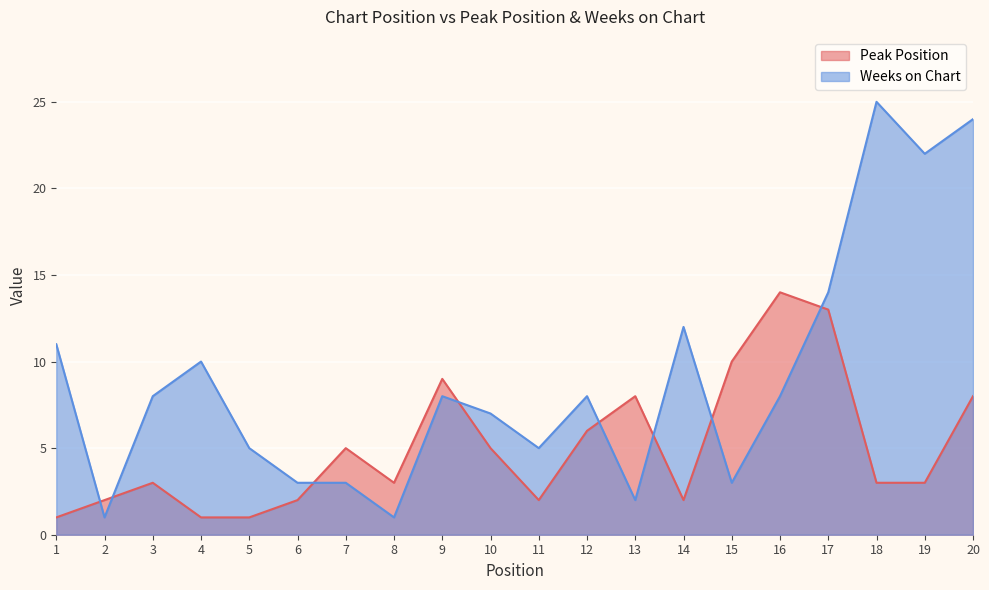

Which series has the largest range (max minus min)?

Weeks on Chart